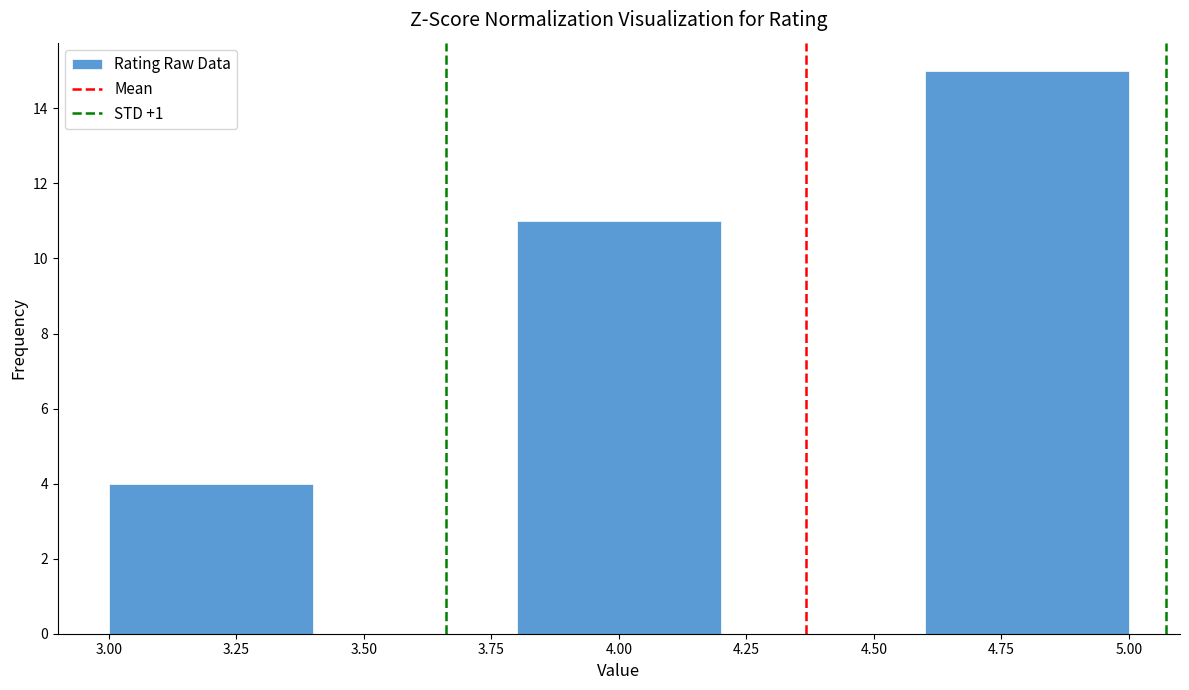

Reading left to right, list every bar in this chart as the range it spans on the x-axis followed by its height. The values are not printed on the chart, so give them approximately, as read against the axis.

3.0 to 3.4: 4
3.4 to 3.8: 0
3.8 to 4.2: 11
4.2 to 4.6: 0
4.6 to 5.0: 15